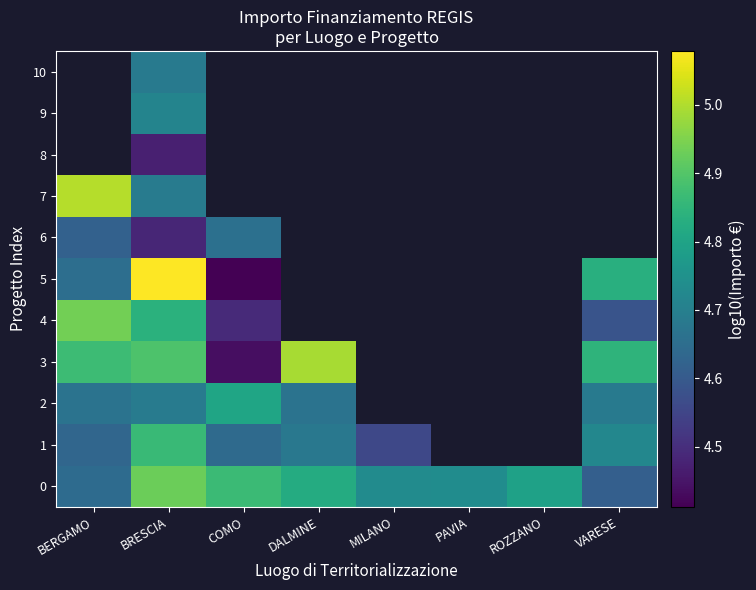

The value of 1 at MILANO is 2.3. True or false?

False